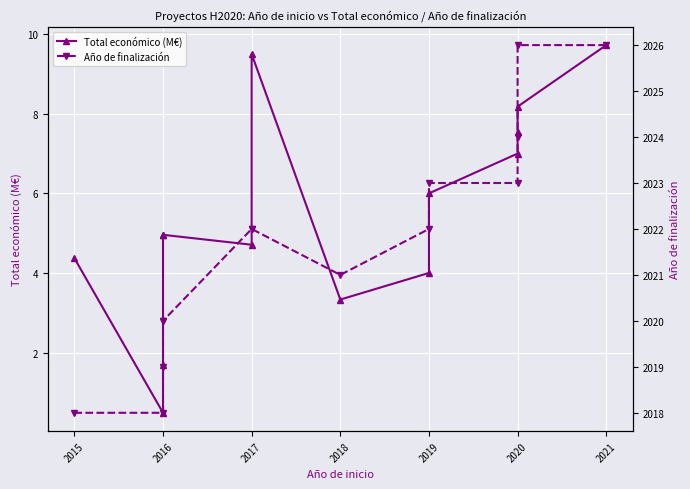

What are all the series names shown in the legend?

Total económico (M€), Año de finalización